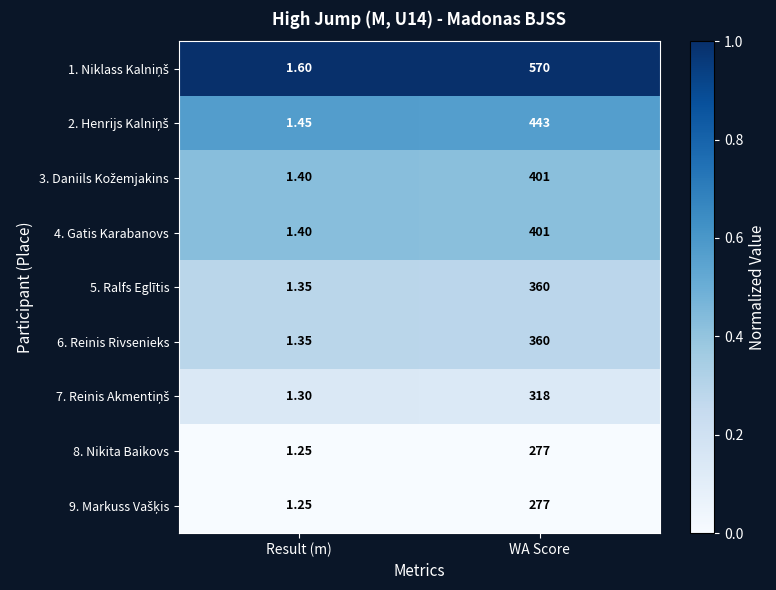

At which category does the chart reach its peak across all series?

WA Score